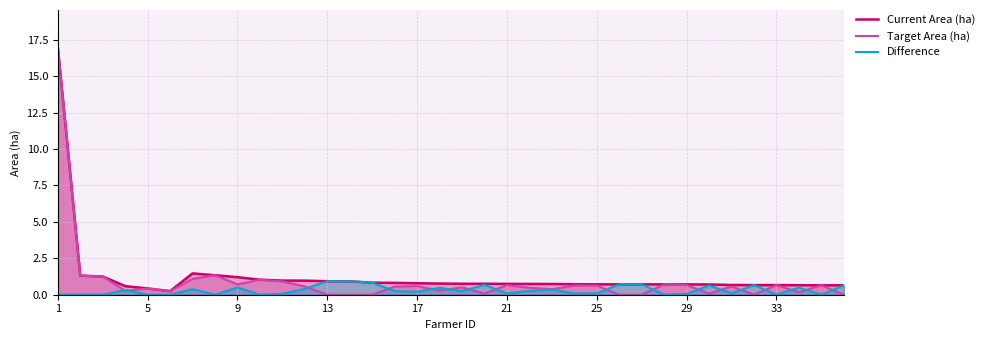

What is the maximum value for Difference?

0.9